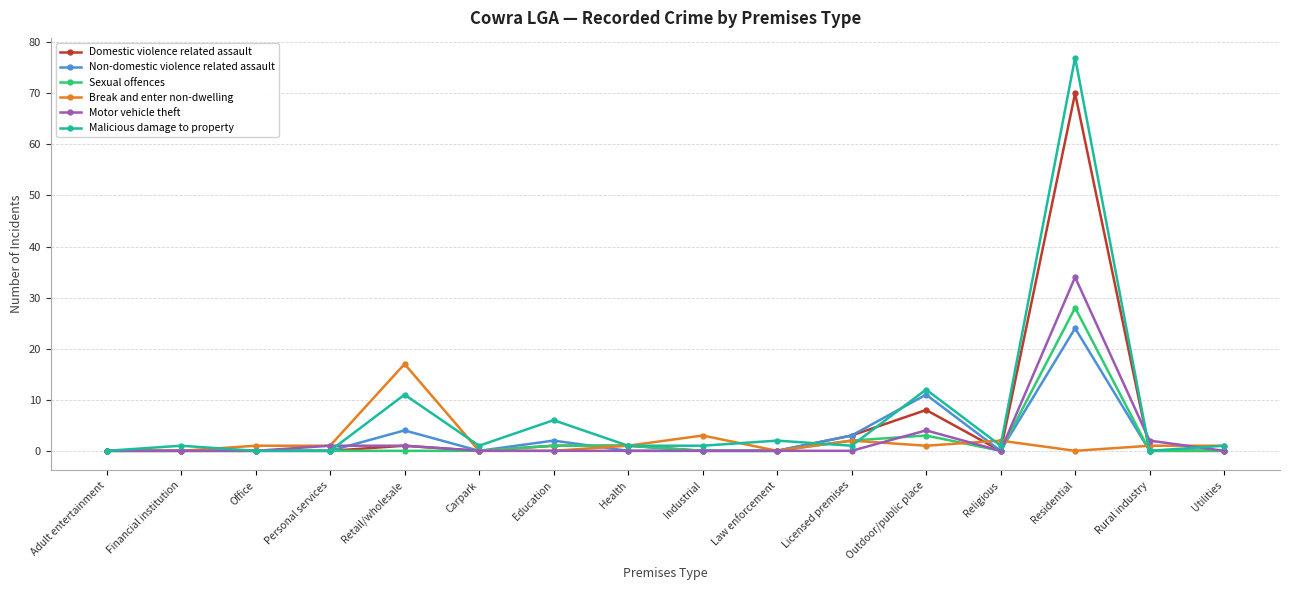

The value of Sexual offences at Rural industry is 0. True or false?

True